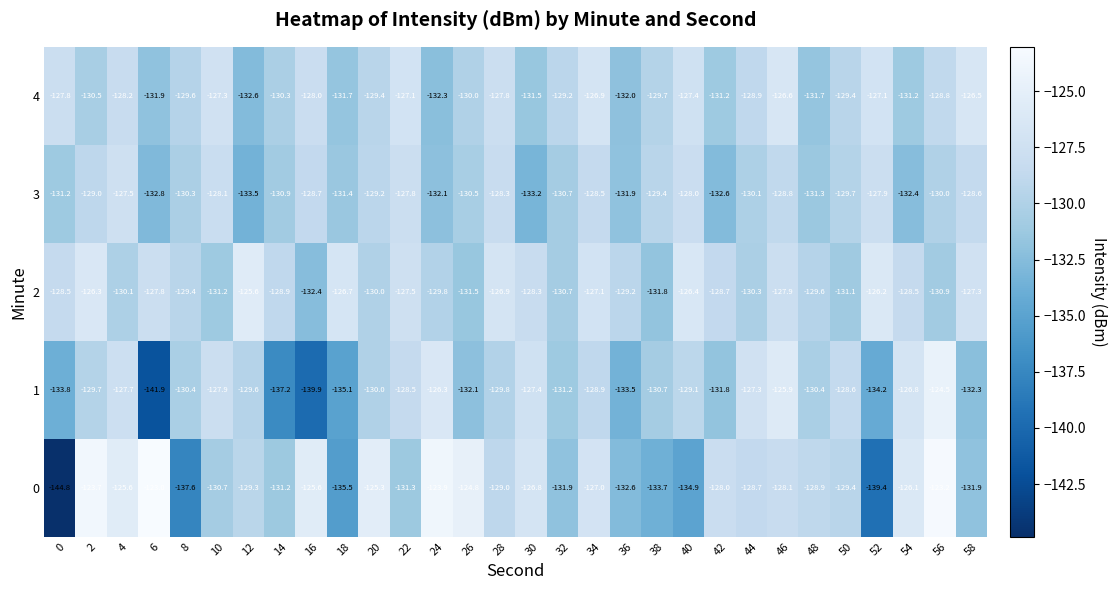

Rank the series at 52 from lowest to highest value.

0, 1, 3, 4, 2